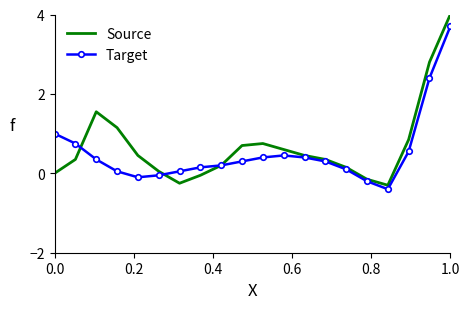

What is the difference between the second highest and second lowest values in the Target series?

2.6